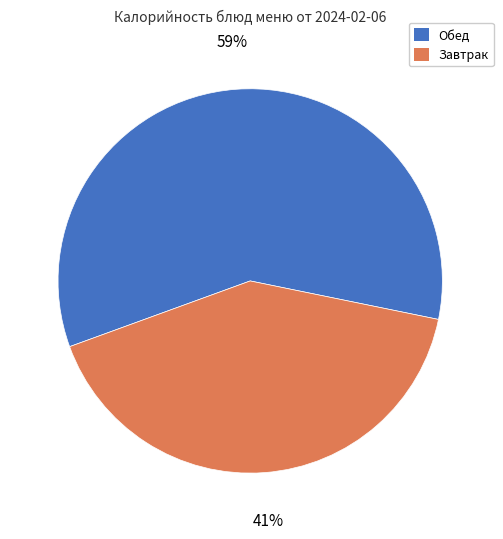

To the nearest percent, what is the average slice percentage?

50%